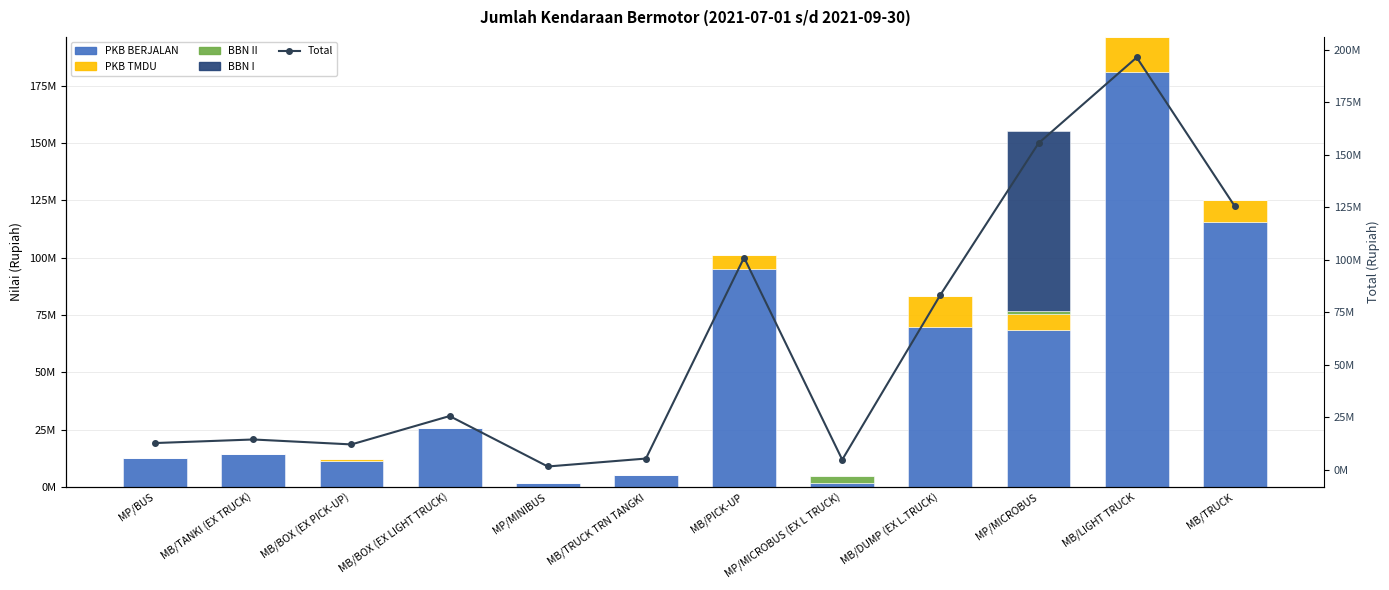

What is the spread (max minus min) of values at MB/PICK-UP?

100974822